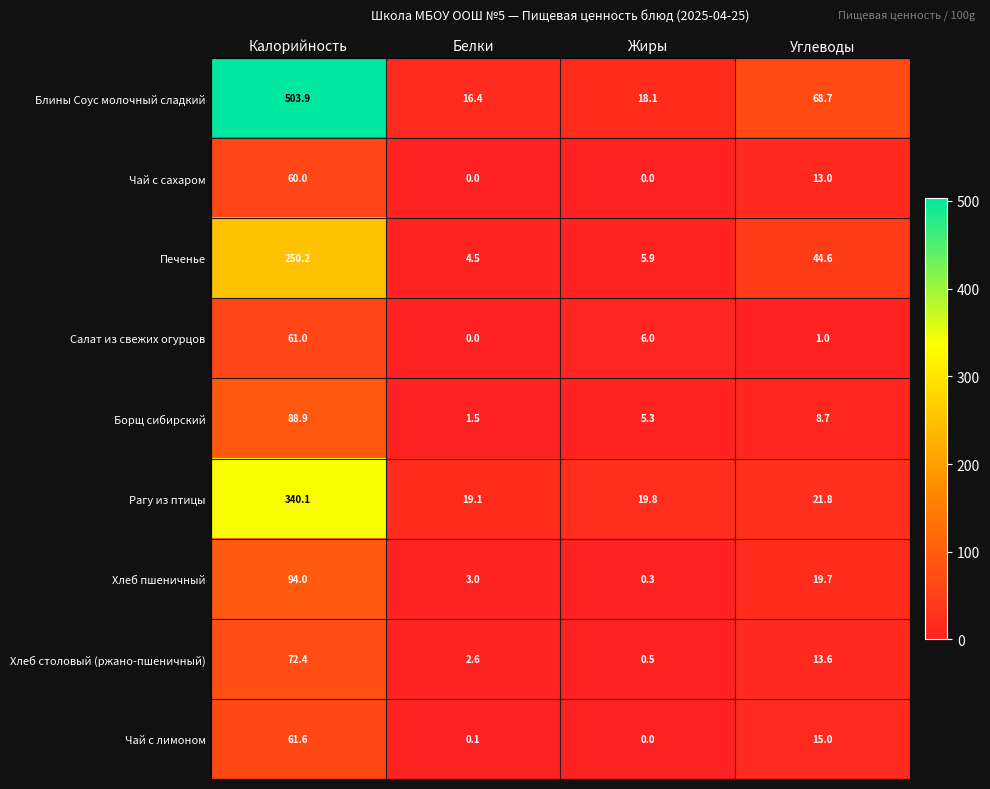

Where is Хлеб столовый (ржано-пшеничный) nearest to the value 36?

Углеводы